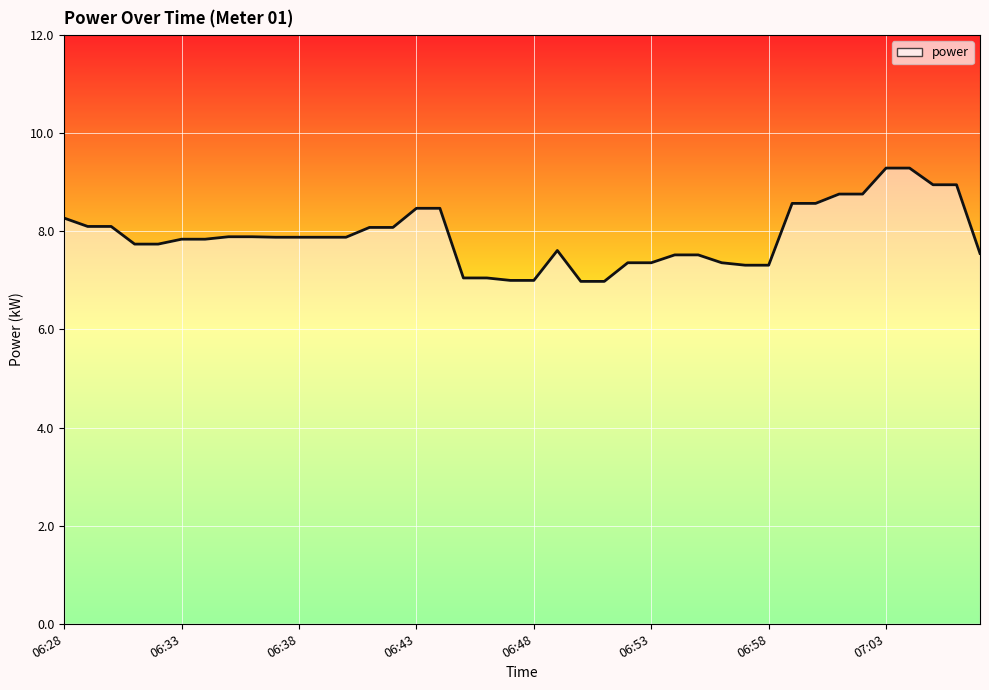

What is the greatest value displayed?

9.3